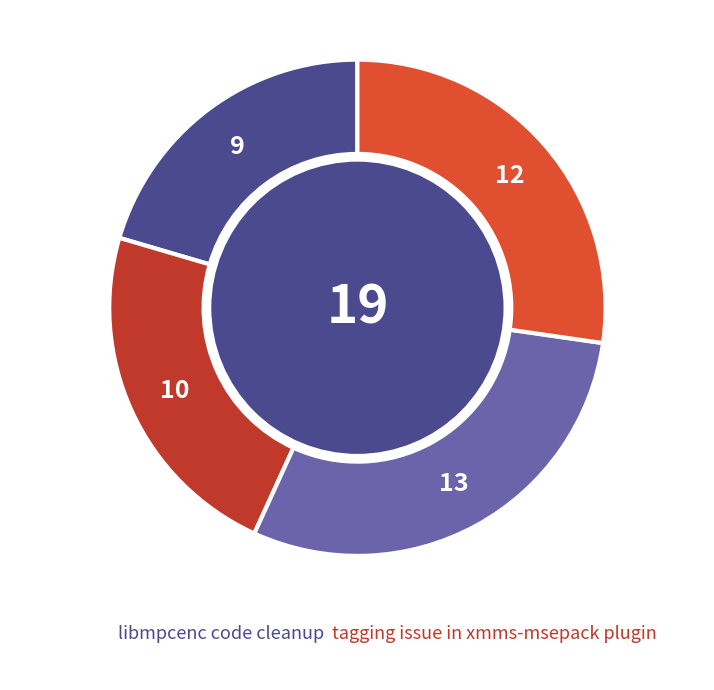

Count the number of slices in the pie.

4